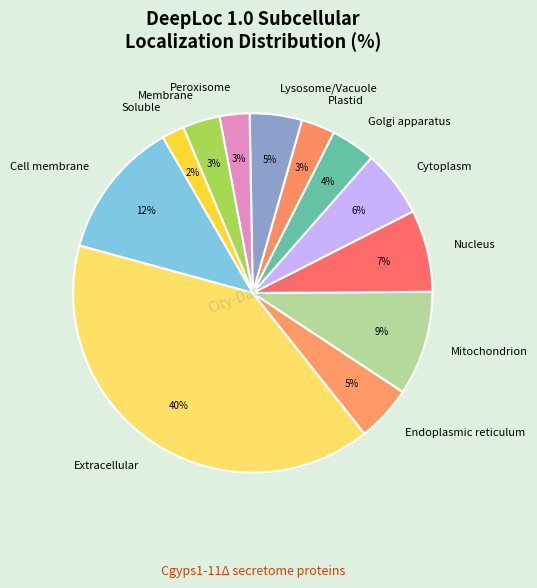

How many segments does this pie chart have?

12